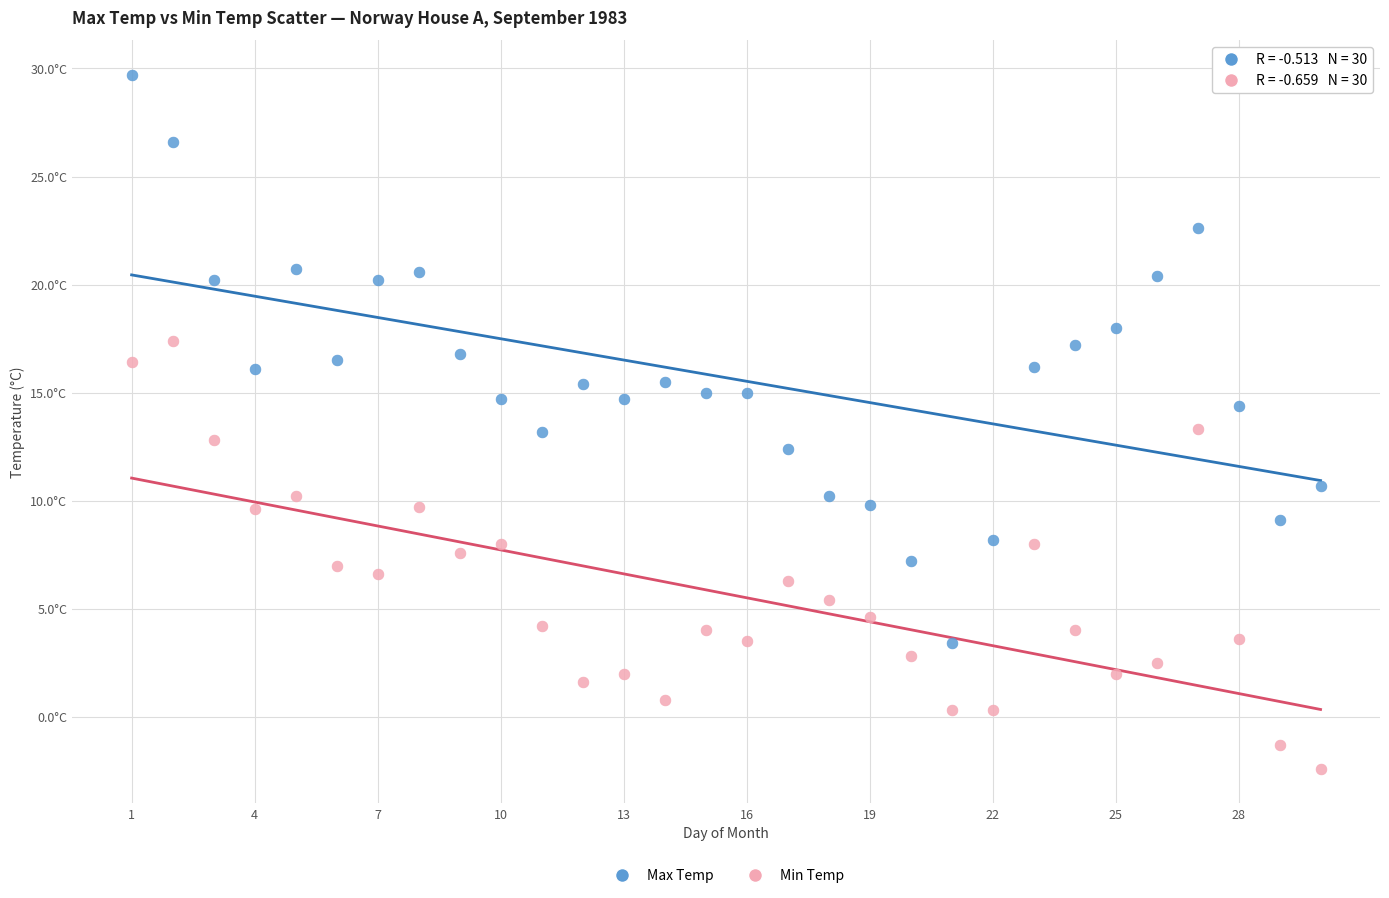

Which series contains the lowest Y value?

Min Temp